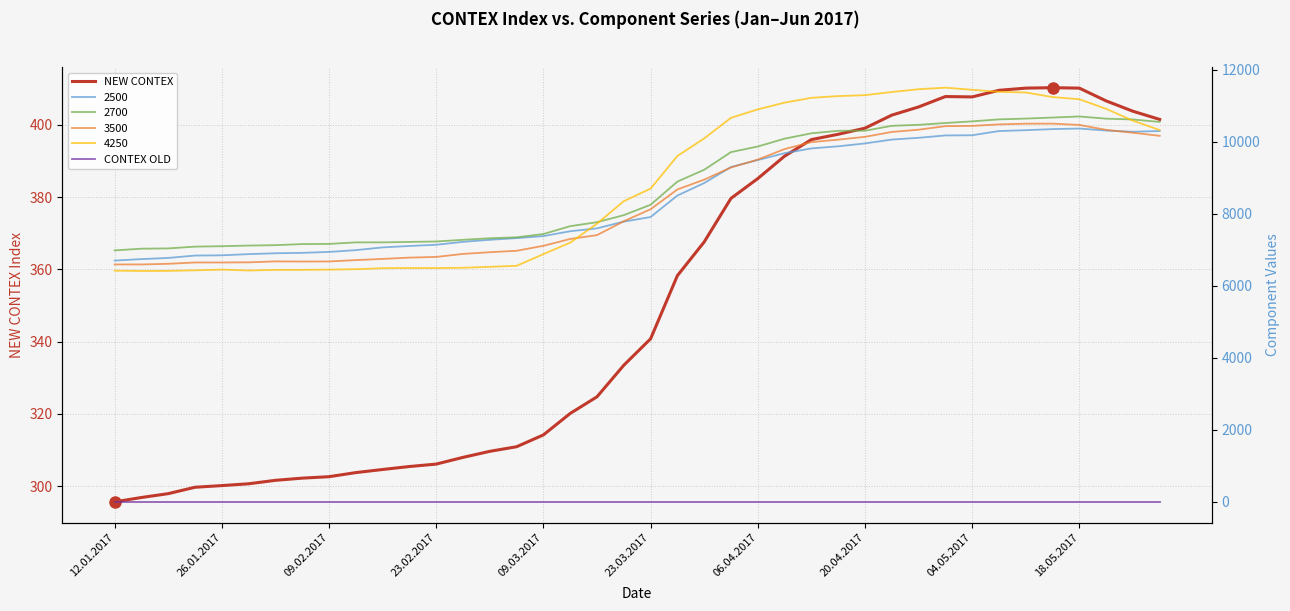

What is the difference between the maximum and minimum values in the NEW CONTEX series?

114.7